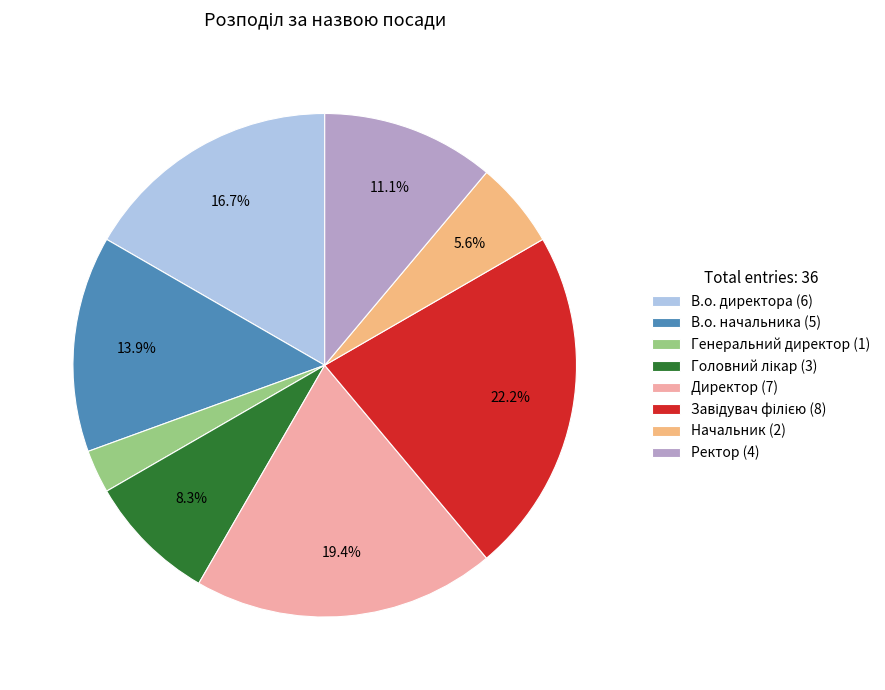

Is there any slice that represents more than half of the pie?

No